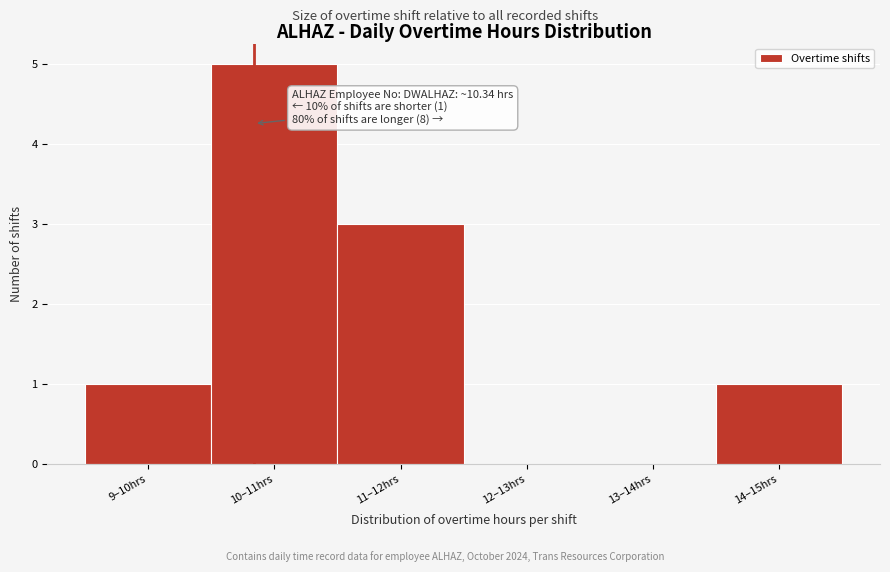

Reading left to right, list all the values displayed in this chart.

9–10hrs=1	10–11hrs=5	11–12hrs=3	12–13hrs=0	13–14hrs=0	14–15hrs=1